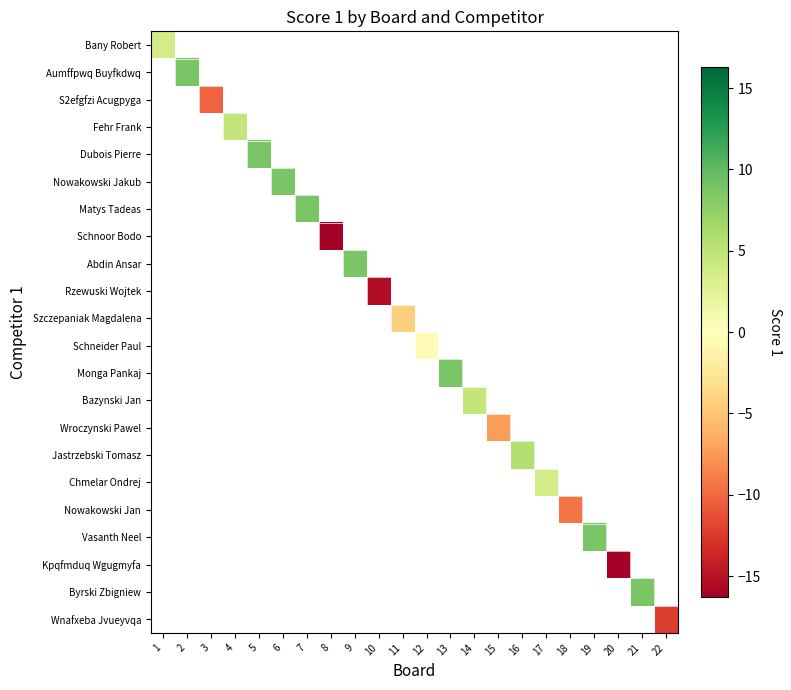

At how many categories does at least one series exceed -13?

19